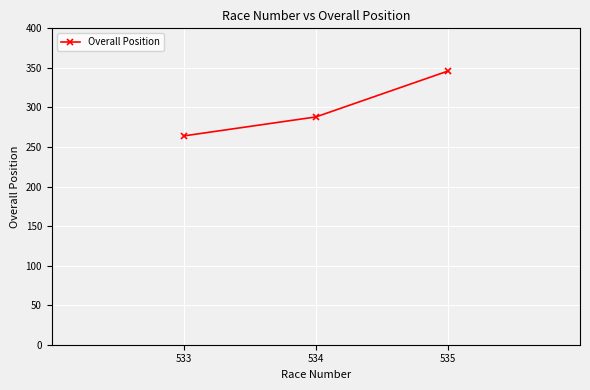

What value does the data have at 533?

264